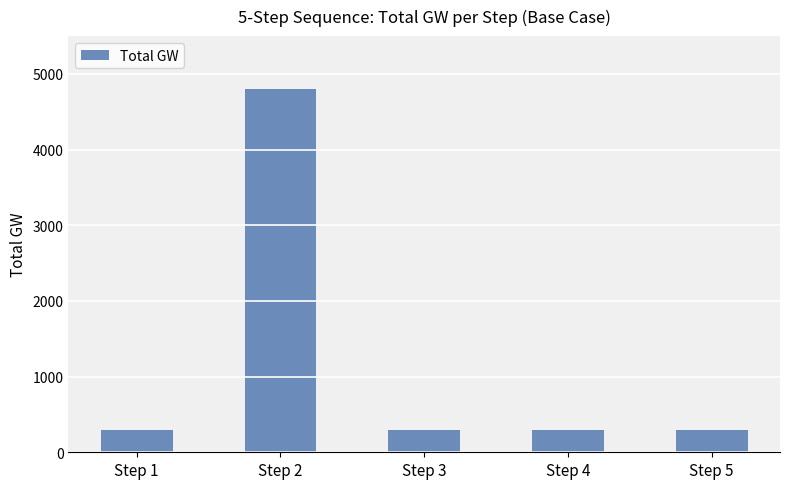

What is the average value?

1200